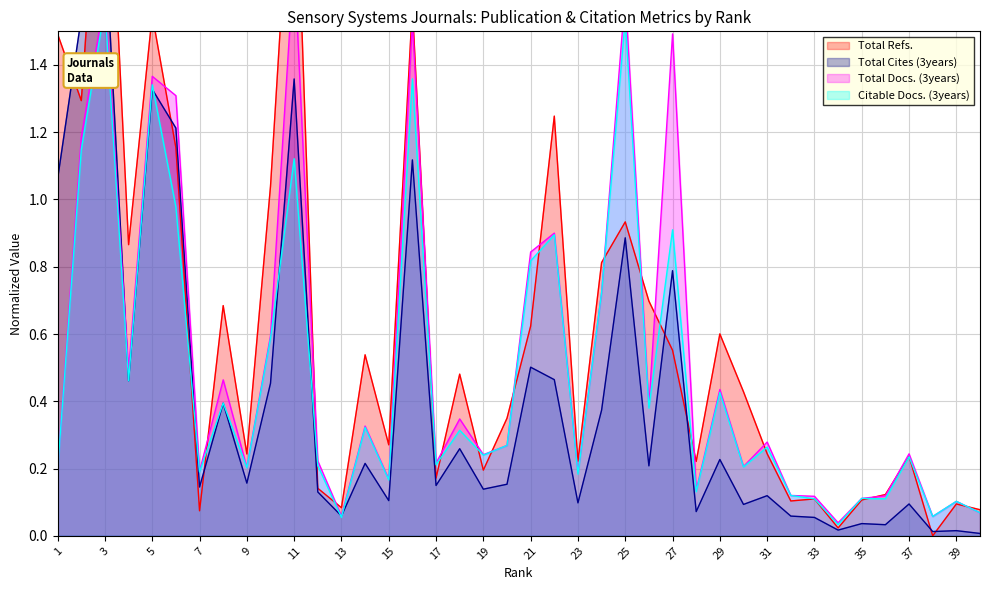

Reading right to left, extract all data points from this chart.

Total Refs.: 40=0.1	39=0.1	38=0.0	37=0.2	36=0.1	35=0.1	34=0.0	33=0.1	32=0.1	31=0.2	30=0.4	29=0.6	28=0.2	27=0.6	26=0.7	25=0.9	24=0.8	23=0.2	22=1.2	21=0.6	20=0.3	19=0.2	18=0.5	17=0.2	16=1.6	15=0.3	14=0.5	13=0.1	12=0.1	11=2.2	10=1.0	9=0.2	8=0.7	7=0.1	6=1.2	5=1.5	4=0.9	3=2.3	2=1.3	1=1.5
Total Cites (3years): 40=0.0	39=0.0	38=0.0	37=0.1	36=0.0	35=0.0	34=0.0	33=0.1	32=0.1	31=0.1	30=0.1	29=0.2	28=0.1	27=0.8	26=0.2	25=0.9	24=0.4	23=0.1	22=0.5	21=0.5	20=0.2	19=0.1	18=0.3	17=0.1	16=1.1	15=0.1	14=0.2	13=0.1	12=0.1	11=1.4	10=0.5	9=0.2	8=0.4	7=0.1	6=1.2	5=1.3	4=0.5	3=1.8	2=1.5	1=1.1
Total Docs. (3years): 40=0.1	39=0.1	38=0.1	37=0.2	36=0.1	35=0.1	34=0.0	33=0.1	32=0.1	31=0.3	30=0.2	29=0.4	28=0.1	27=1.5	26=0.4	25=1.6	24=0.7	23=0.2	22=0.9	21=0.8	20=0.3	19=0.2	18=0.3	17=0.2	16=1.5	15=0.2	14=0.3	13=0.1	12=0.2	11=1.7	10=0.6	9=0.2	8=0.5	7=0.2	6=1.3	5=1.4	4=0.5	3=1.6	2=1.2	1=0.2
Citable Docs. (3years): 40=0.1	39=0.1	38=0.1	37=0.2	36=0.1	35=0.1	34=0.0	33=0.1	32=0.1	31=0.3	30=0.2	29=0.4	28=0.1	27=0.9	26=0.4	25=1.5	24=0.7	23=0.2	22=0.9	21=0.8	20=0.3	19=0.2	18=0.3	17=0.2	16=1.4	15=0.2	14=0.3	13=0.1	12=0.2	11=1.1	10=0.6	9=0.2	8=0.4	7=0.2	6=1.0	5=1.3	4=0.5	3=1.6	2=1.1	1=0.2